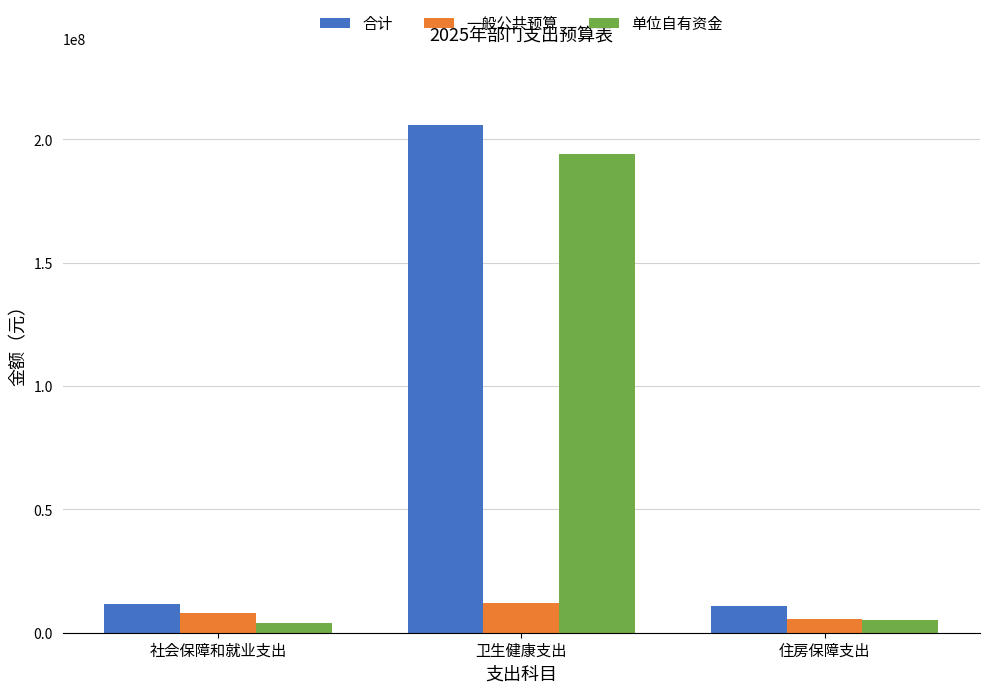

What are all the series names shown in the legend?

合计, 一般公共预算, 单位自有资金